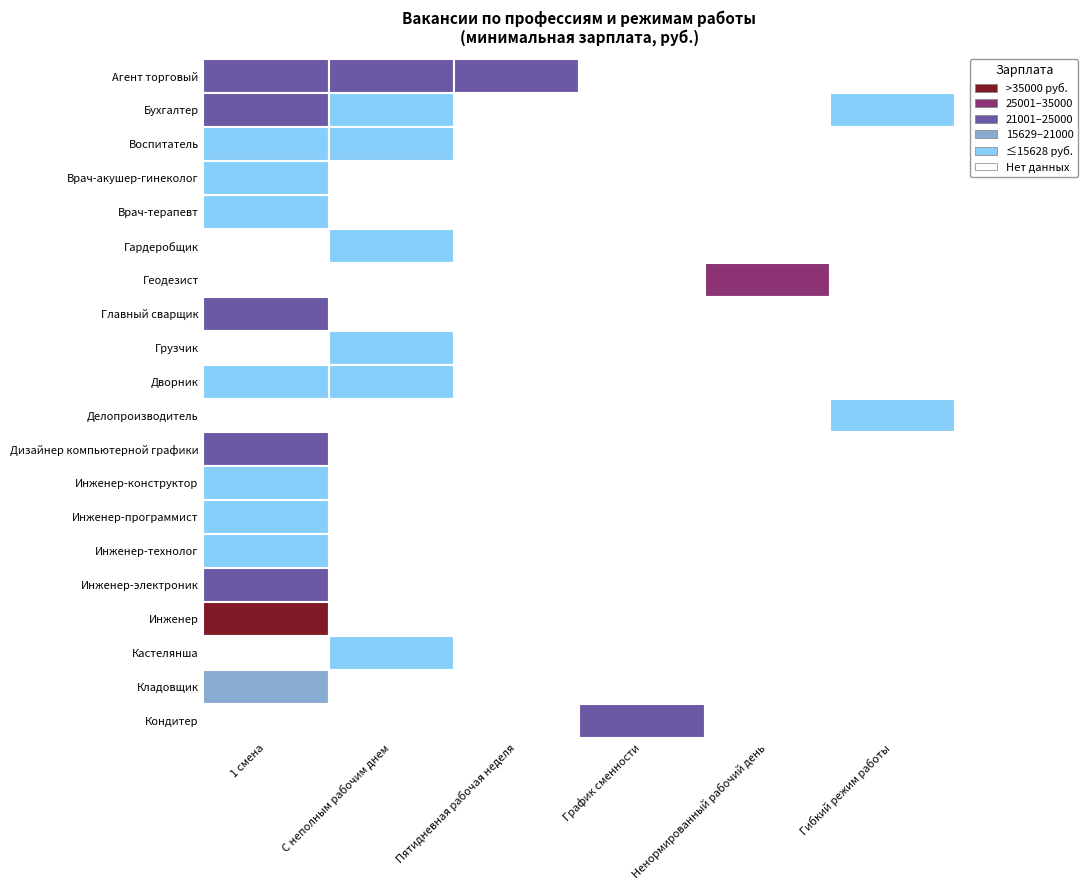

Which series changed the most between Агент торговый and Воспитатель?

Инженер